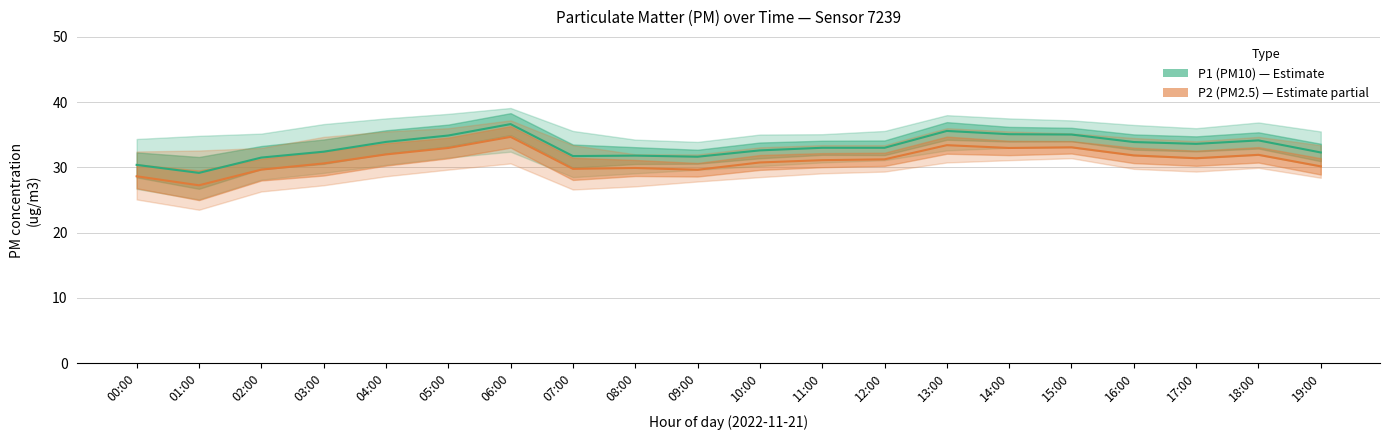

What is the value of the P2 (PM2.5) point at the 10th from the left?

29.6